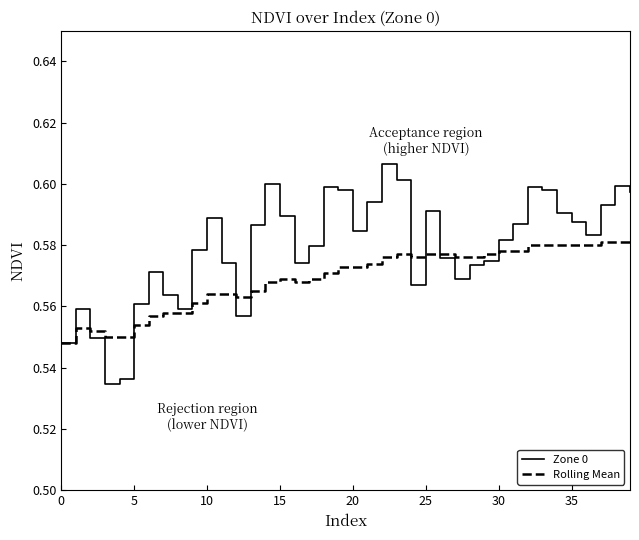

Which series has the widest spread of values?

Zone 0